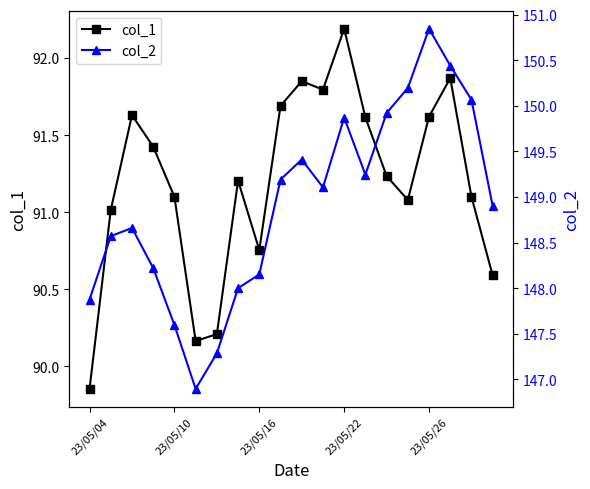

At which category does col_2 reach its first local valley?

5